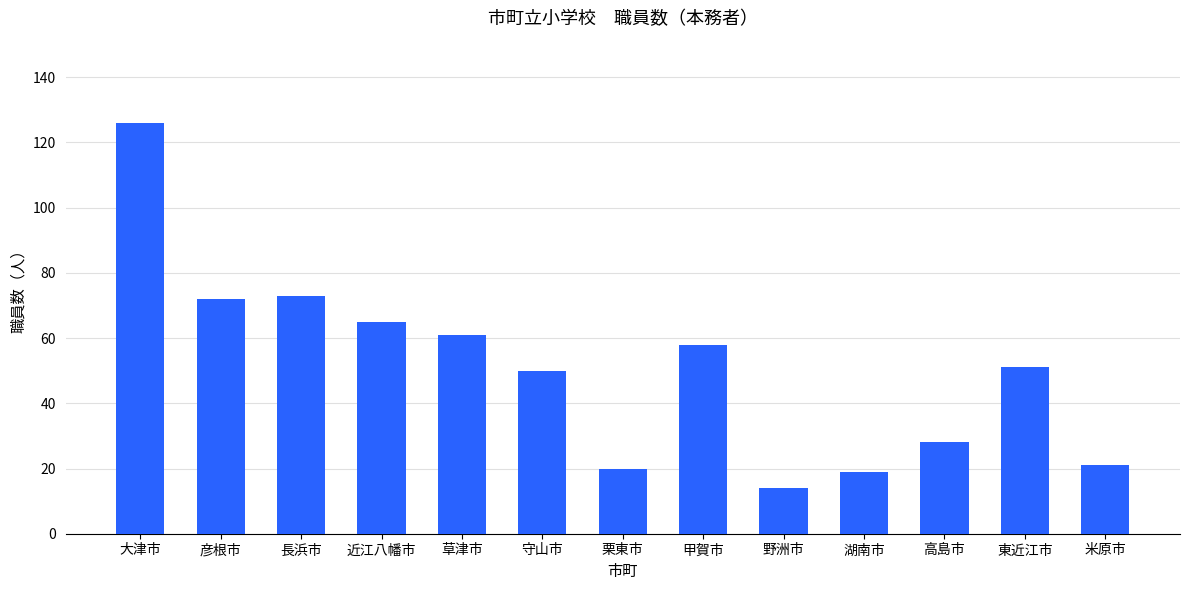

Between 栗東市 and 長浜市, which is larger?

長浜市